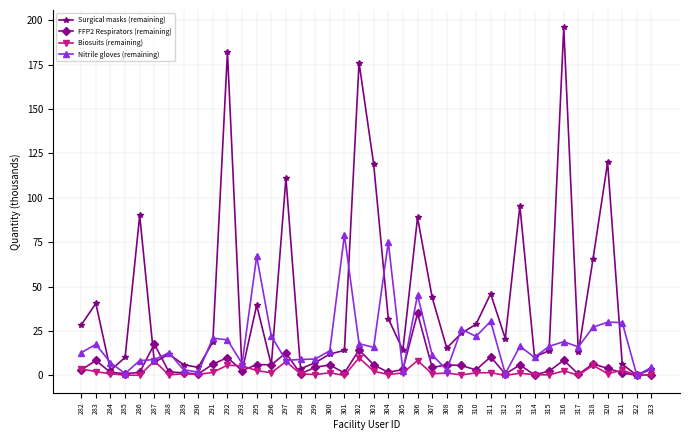

Which category has the highest value in the FFP2 Respirators (remaining) series?

306